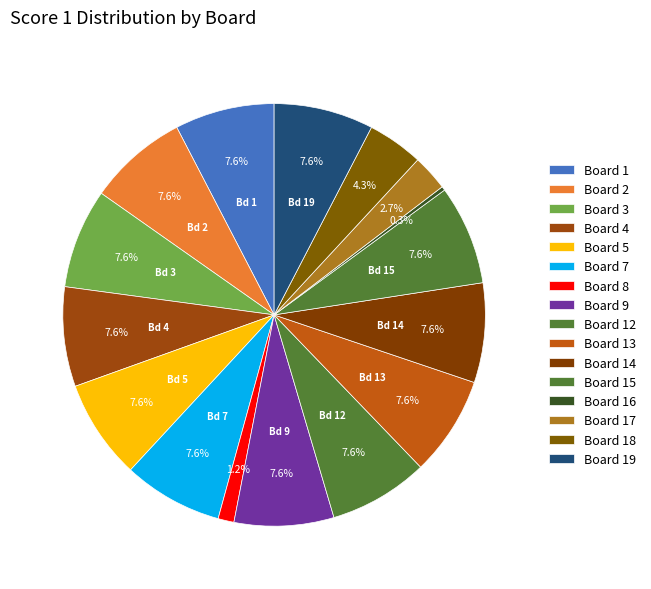

Between Board 12 and Board 16, which is larger?

Board 12